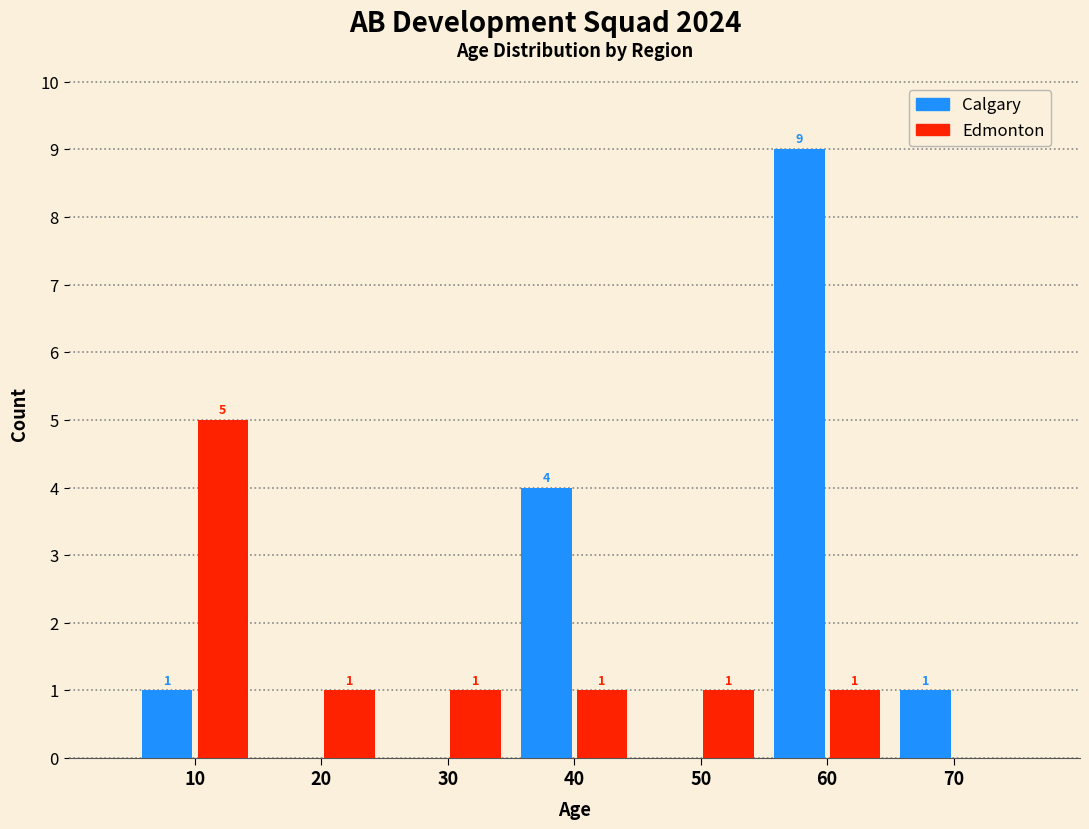

Reading left to right, what are all the values shown in this chart?

Calgary: 10=1	20=0	30=0	40=4	50=0	60=9	70=1
Edmonton: 10=5	20=1	30=1	40=1	50=1	60=1	70=0